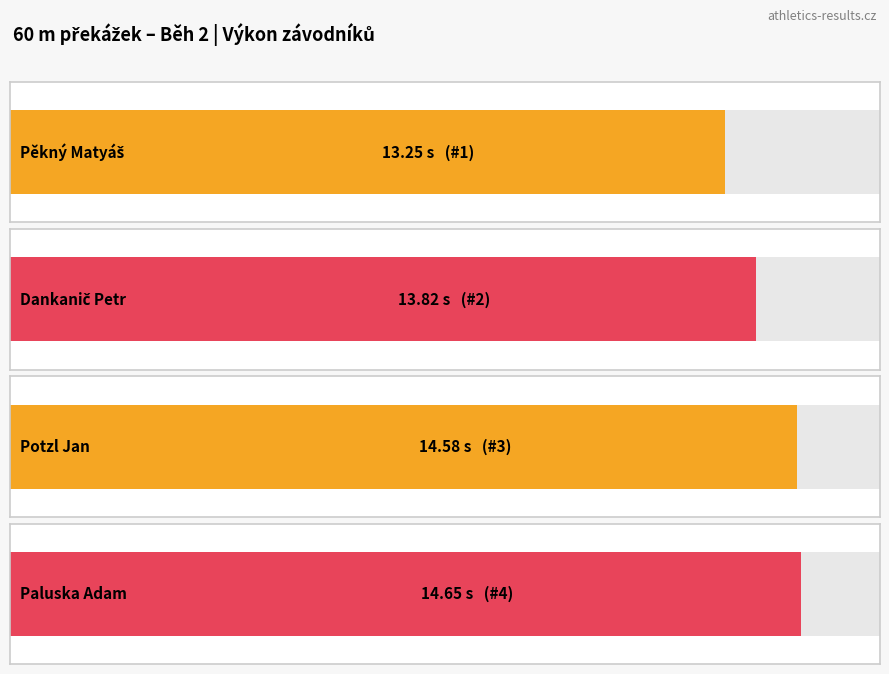

Rank the categories by value from highest to lowest.

Paluska Adam, Potzl Jan, Dankanič Petr, Pěkný Matyáš